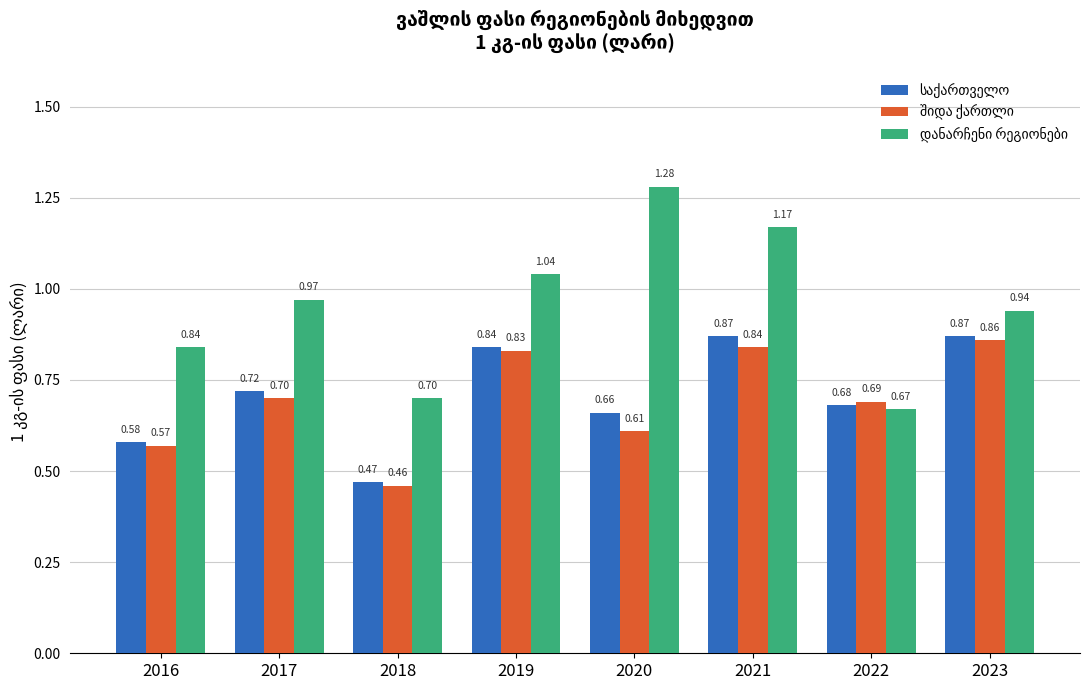

At which category is the sum across all series the highest?

2021